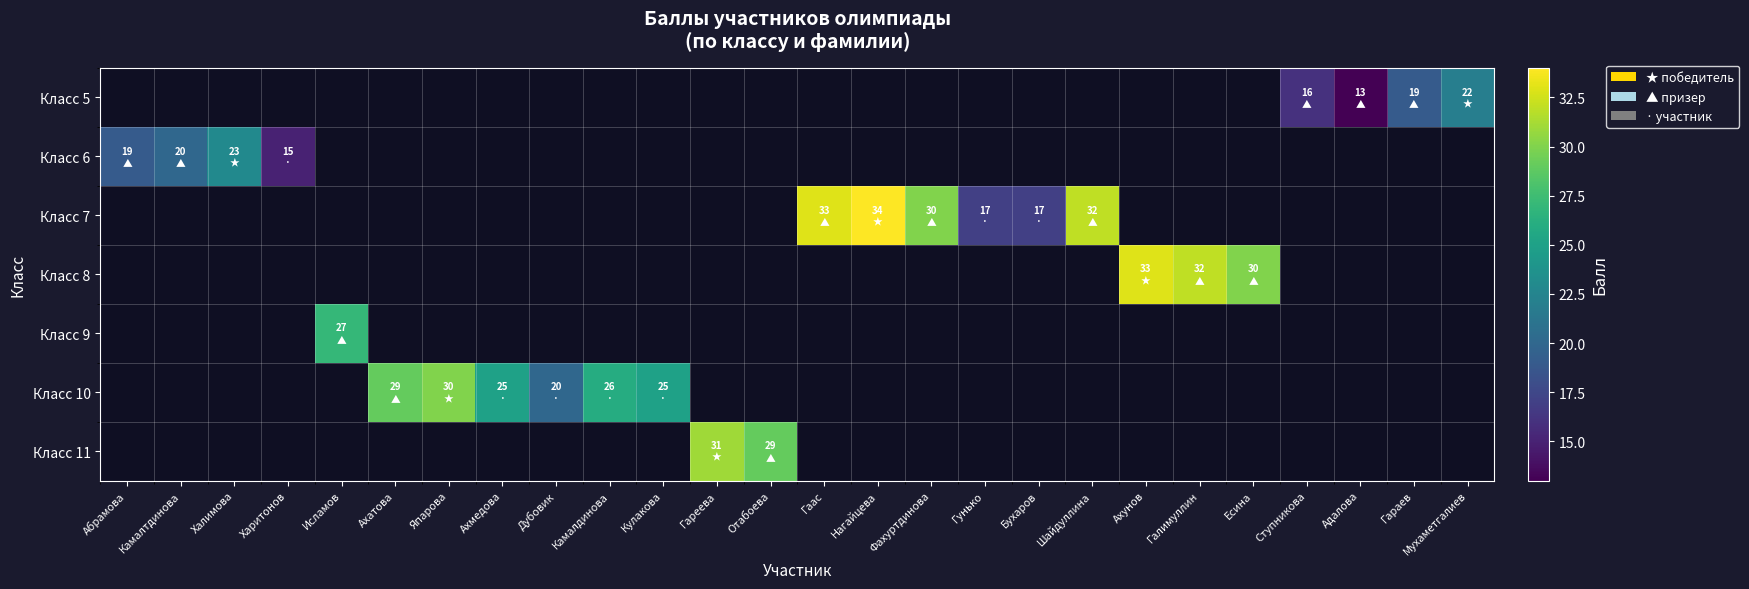

What is the maximum value for Класс 6?

23.0